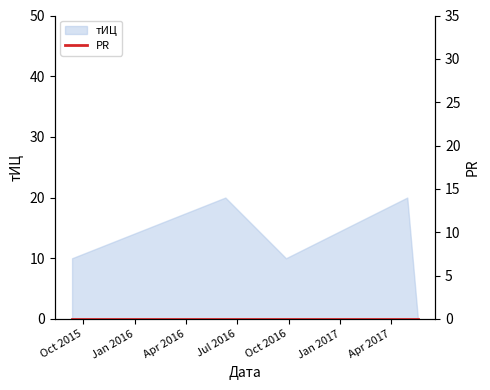

At which label does the data first exceed 10?

2016-06-10